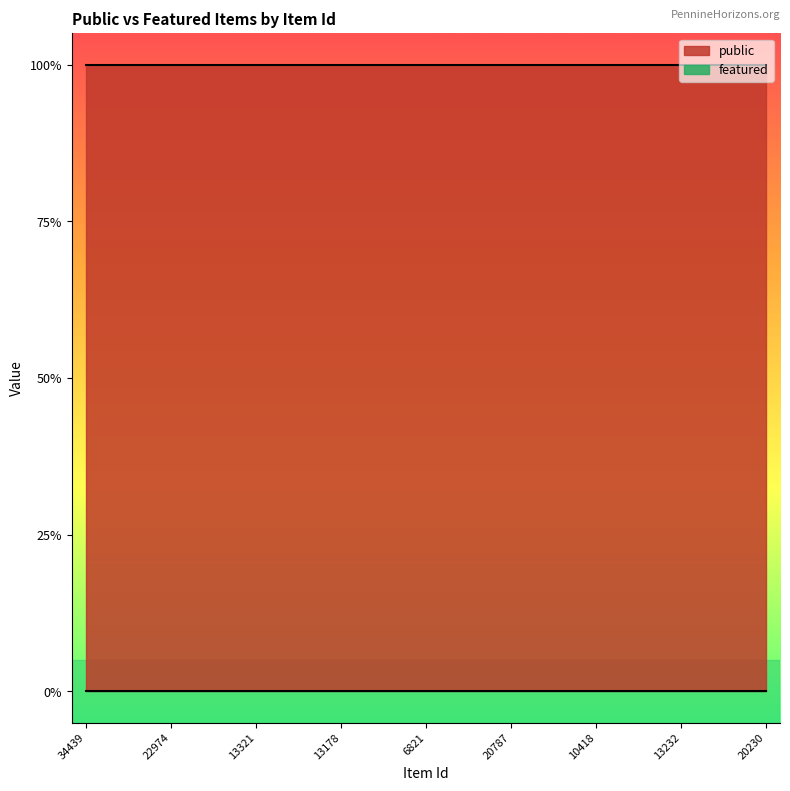

How many lines are shown in the chart?

2